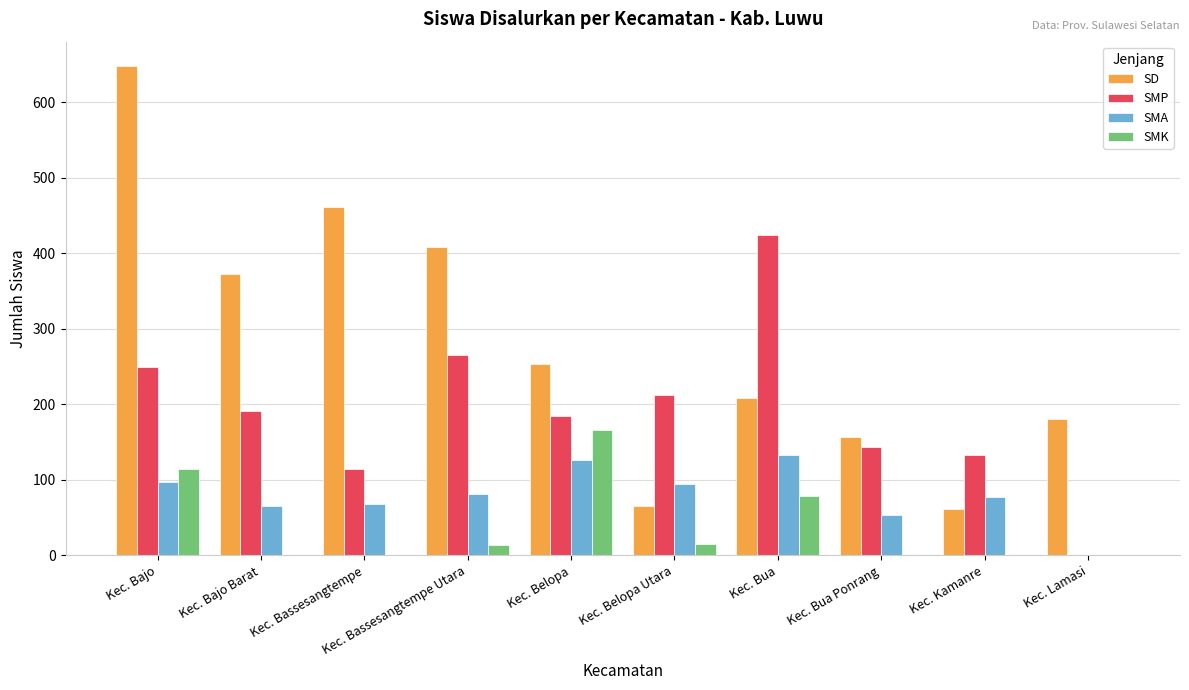

What is the sum of the SMA values at Kec. Bajo Barat and Kec. Lamasi?

65